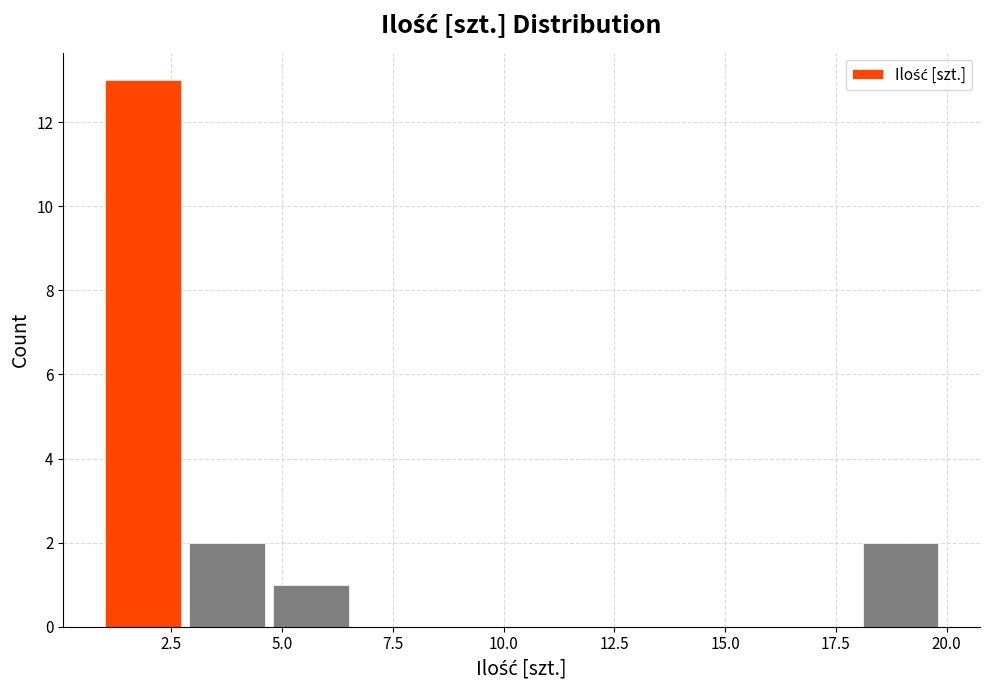

Read against the x-axis, roughly where is the centre of the tallest bar?

2.0